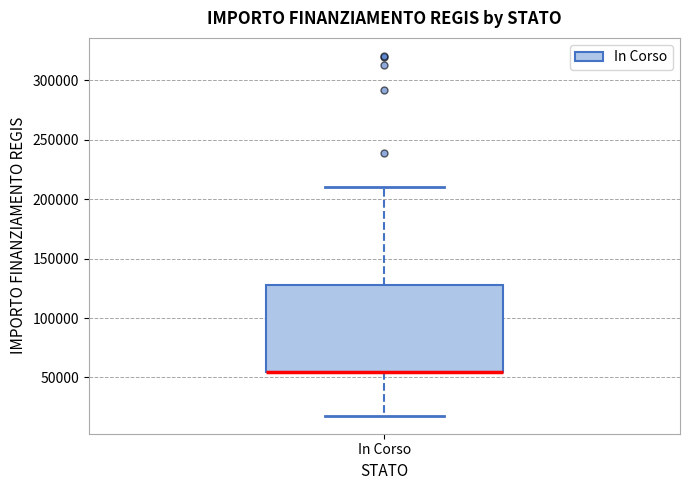

Where does the upper whisker of the box for In Corso end on the y-axis? The values are not printed on the chart, so give them approximately, as read against the axis.

210000